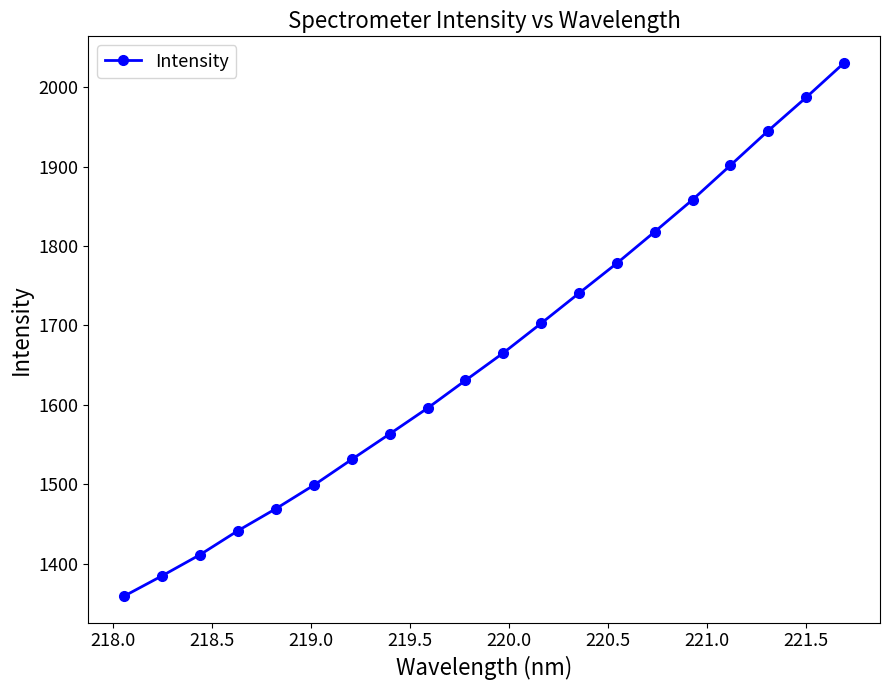

Reading right to left, transcribe all the data shown in this chart.

2030.5	1987.1	1945.3	1901.6	1858.3	1817.9	1778.3	1740.5	1702.6	1665.3	1630.6	1595.7	1563.2	1531.2	1498.8	1469.1	1441.5	1411.2	1384.7	1359.2